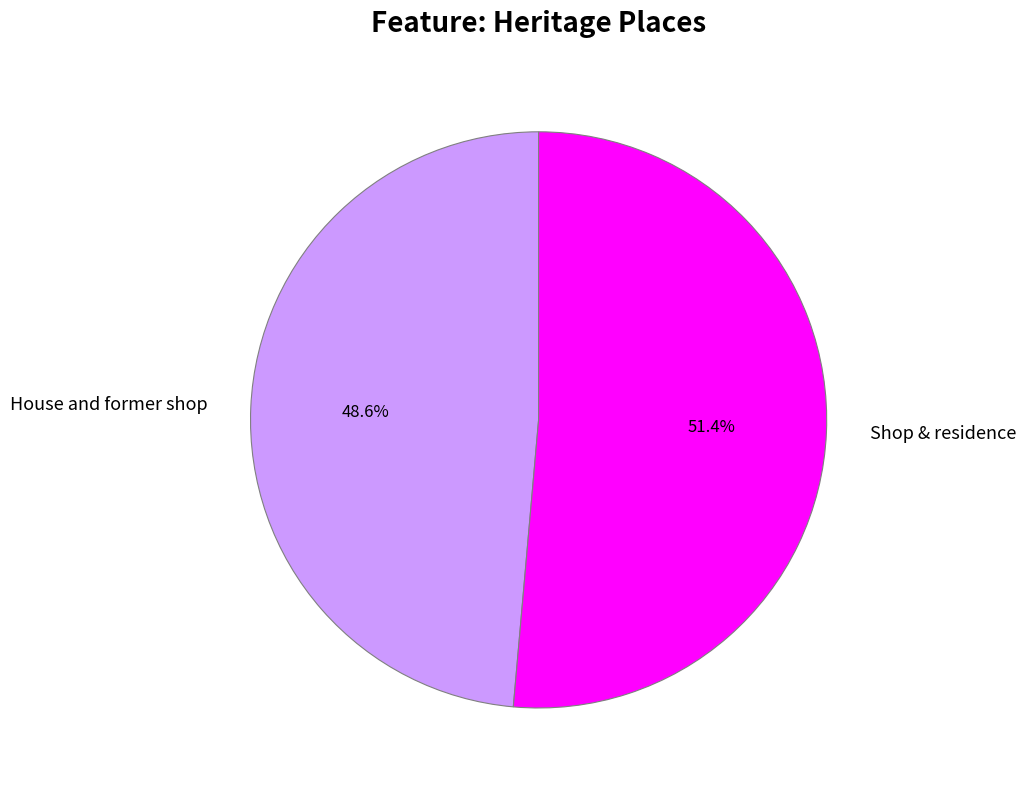

Rank the categories by value from highest to lowest.

Shop & residence, House and former shop